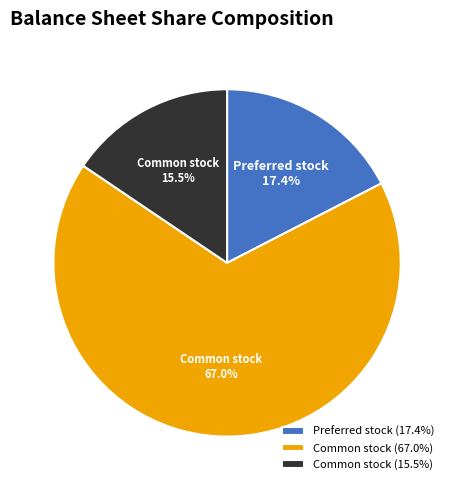

Approximately how many times larger is the value at Common stock (15.5%) compared to Preferred stock (17.4%)?

0.9